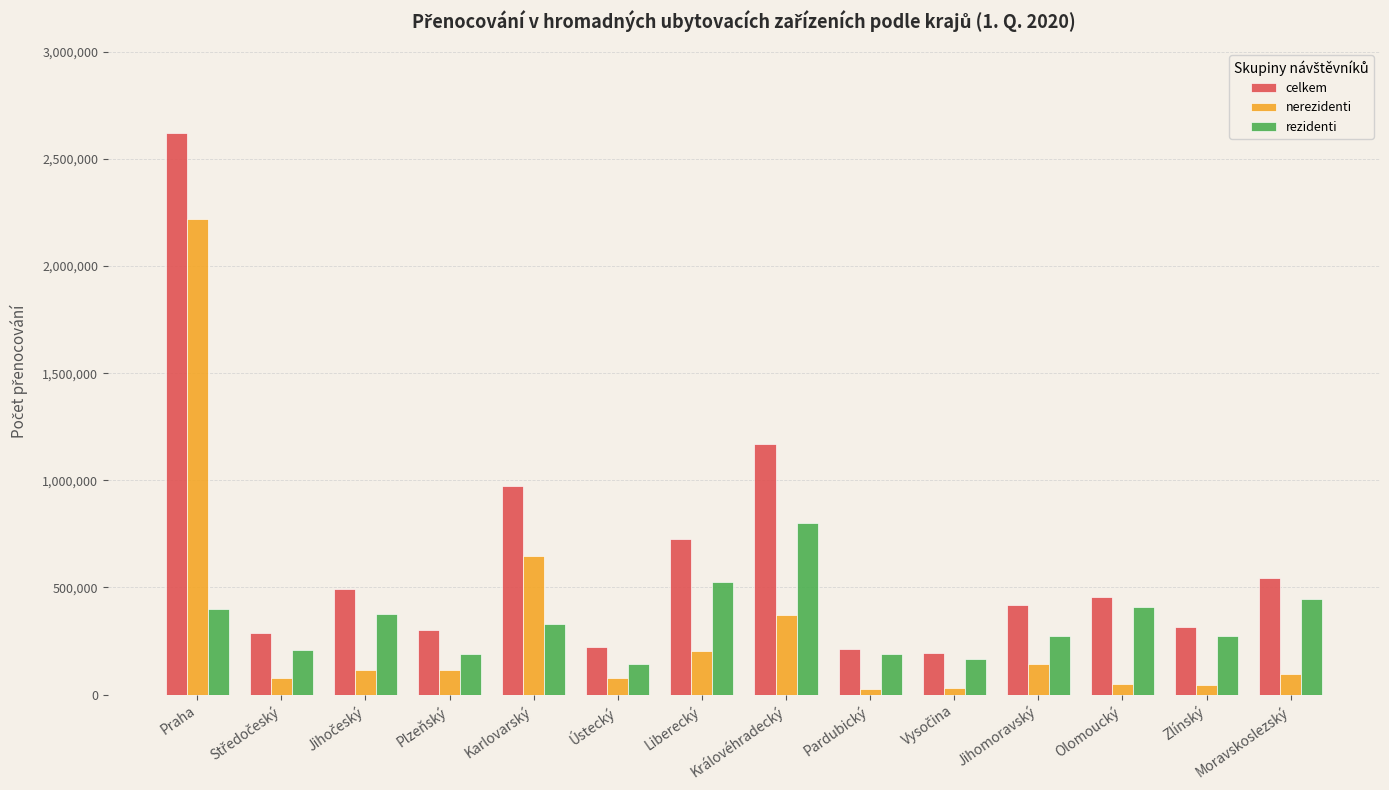

What is the difference between the maximum and minimum values in the rezidenti series?

655609